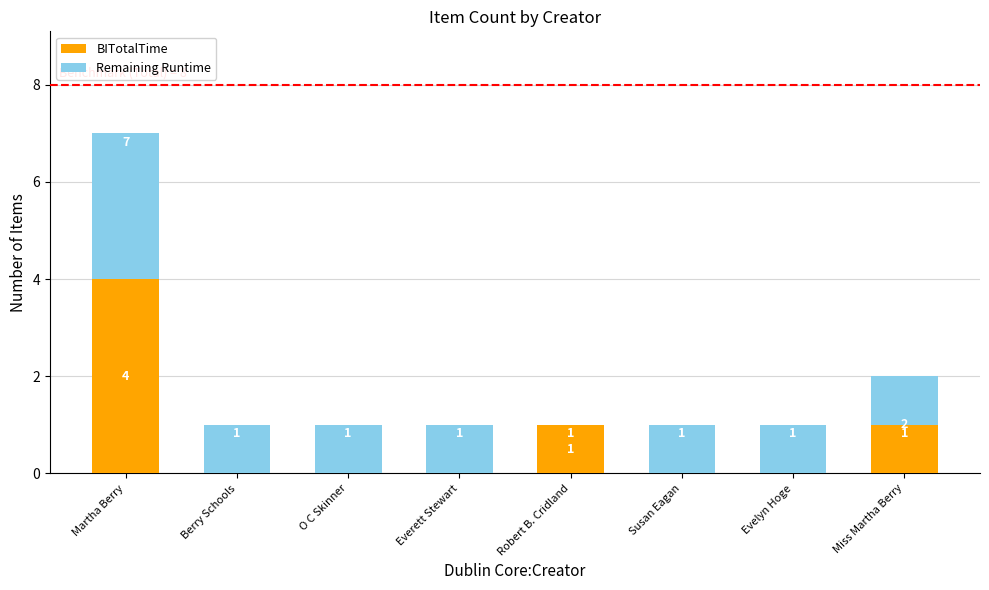

At Berry Schools, list the series in order from largest to smallest.

Remaining Runtime, BITotalTime